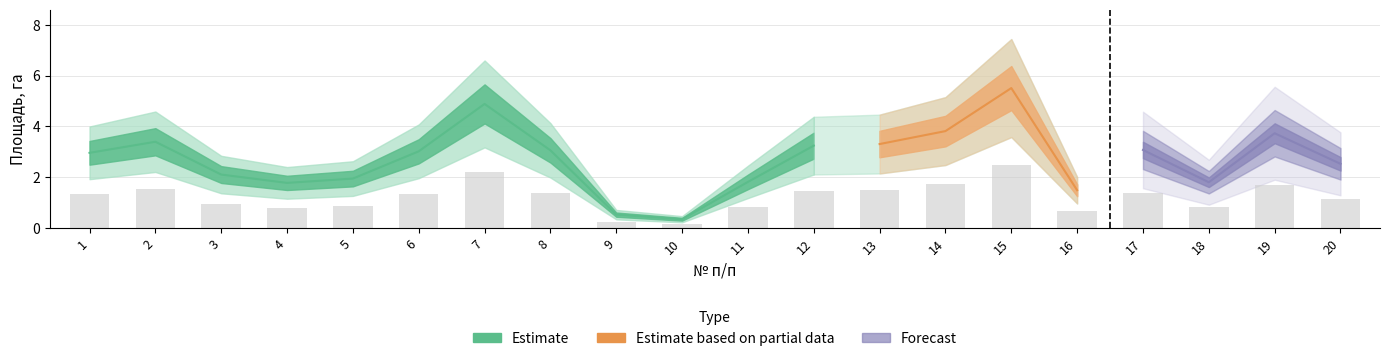

The chart shows a value of 2.5 at 20. True or false?

True